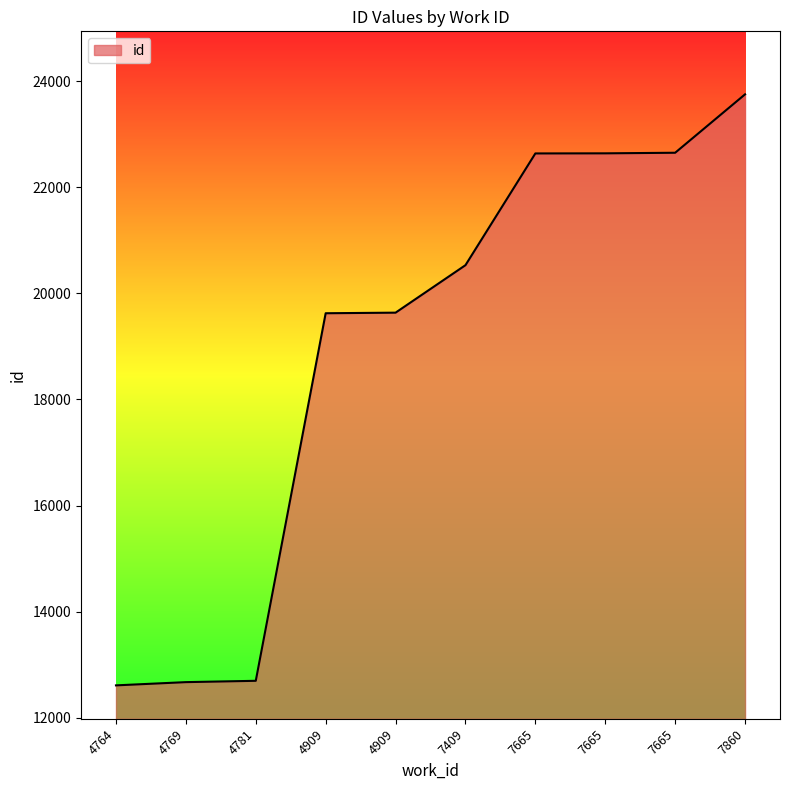

Does the chart display data point markers on the line(s)?

No